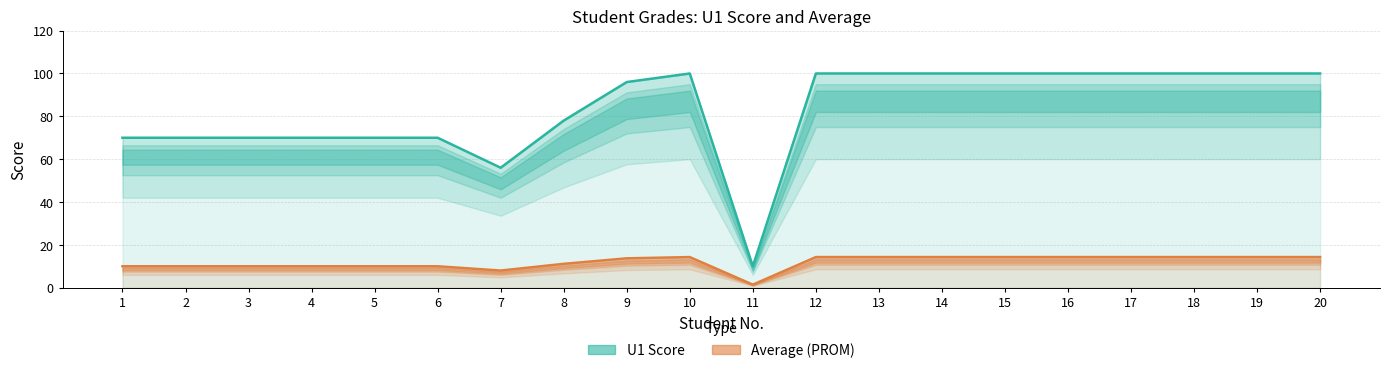

Reading right to left, list all the values displayed in this chart.

U1 Score: 100.0	100.0	100.0	100.0	100.0	100.0	100.0	100.0	100.0	10.0	100.0	96.0	78.0	56.0	70.0	70.0	70.0	70.0	70.0	70.0
Average (PROM): 14.3	14.3	14.3	14.3	14.3	14.3	14.3	14.3	14.3	1.4	14.3	13.7	11.1	8.0	10.0	10.0	10.0	10.0	10.0	10.0